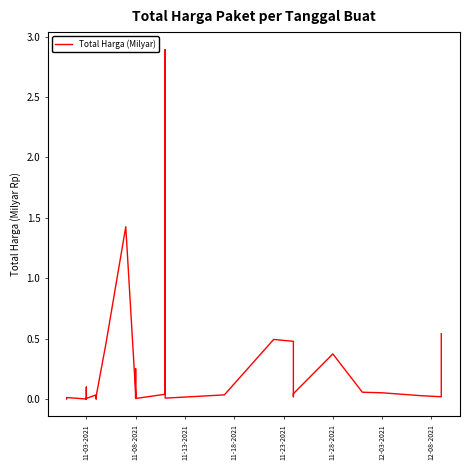

What is the difference between the maximum and minimum values?

2.9